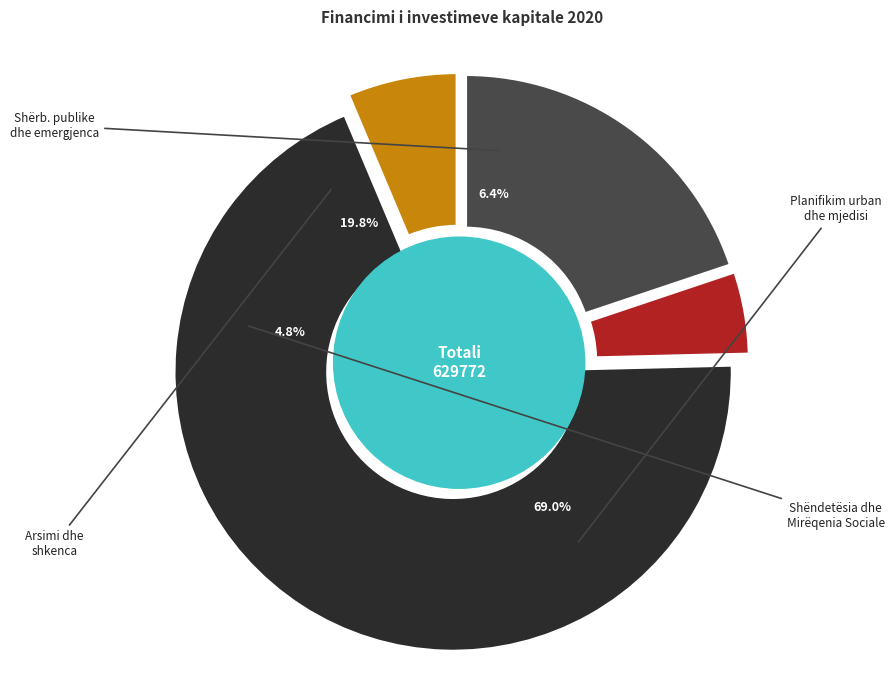

Count the number of slices in the pie.

4